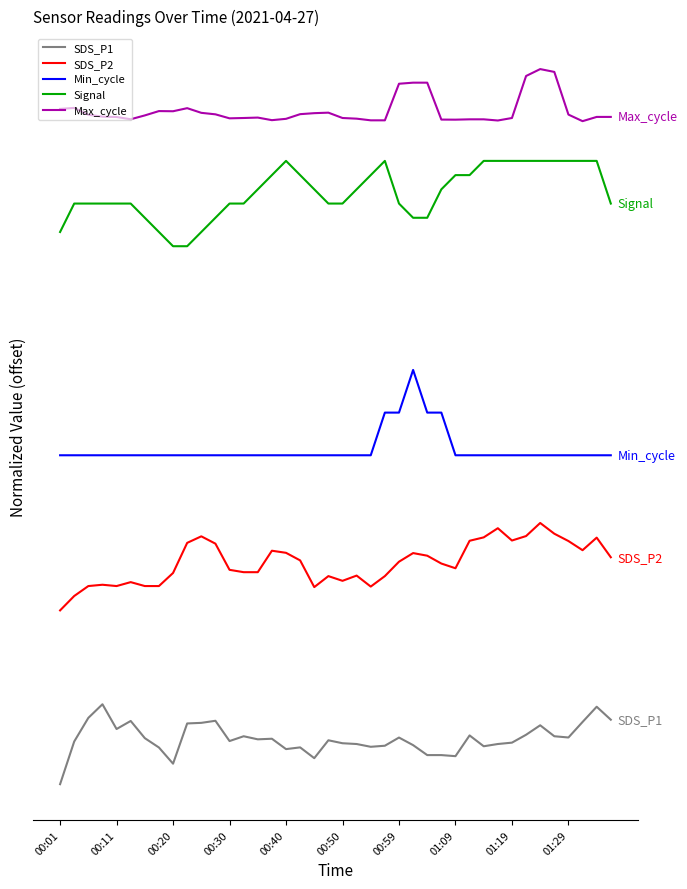

Is this an area chart (filled region under the line)?

No